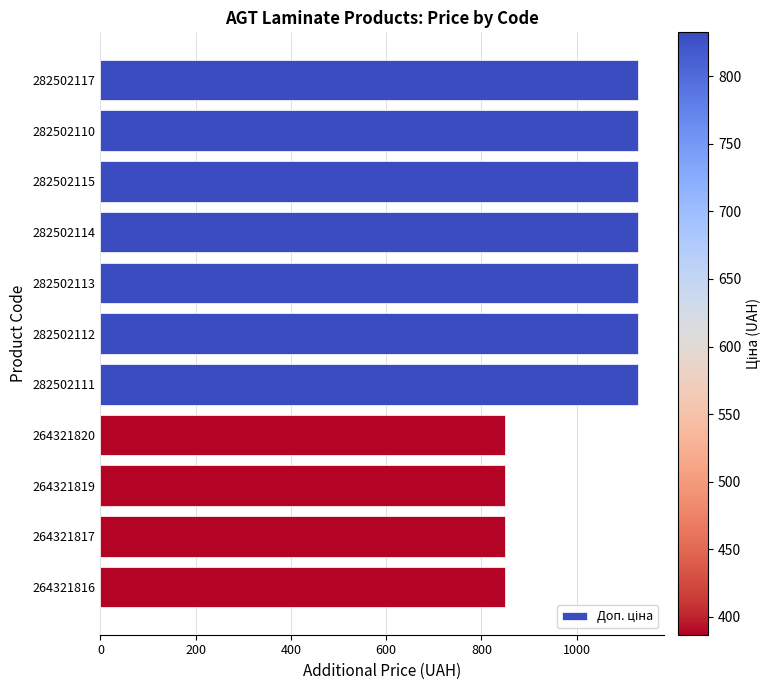

What is the value of the 8th bar from the top?

849.0